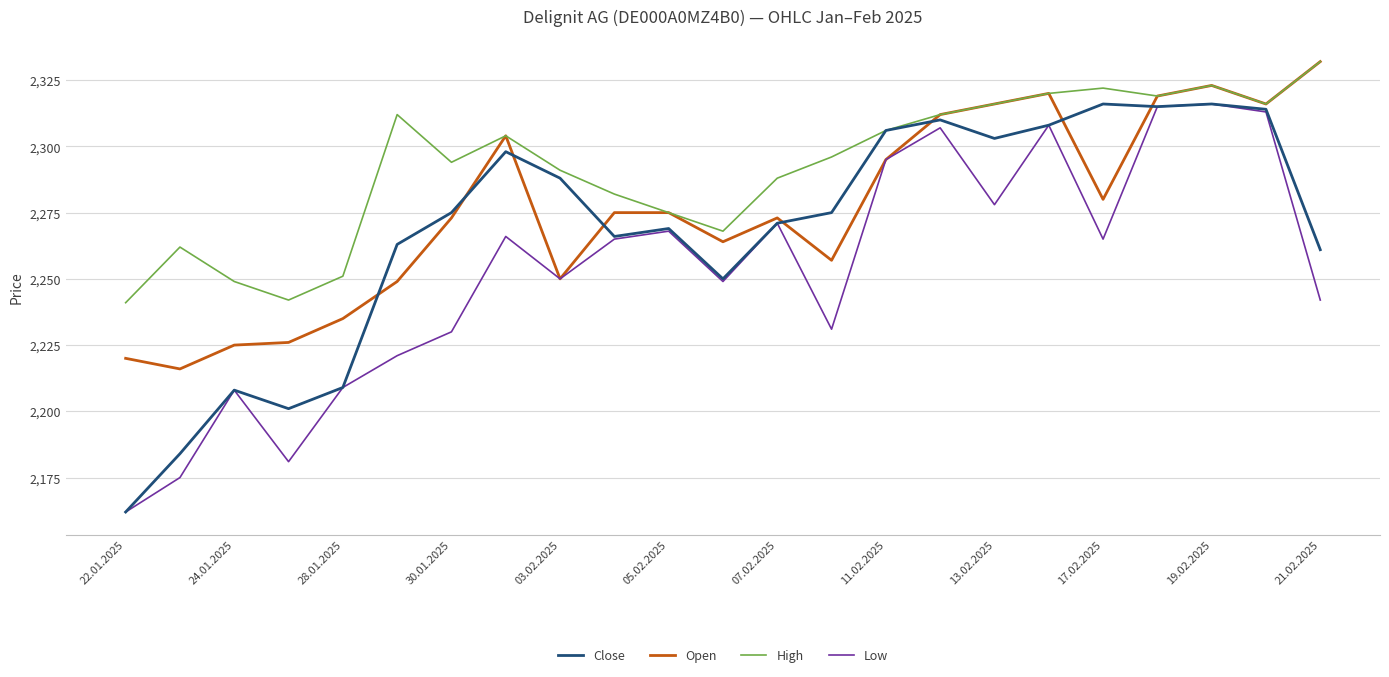

True or false: Open and Close cross at least once.

True